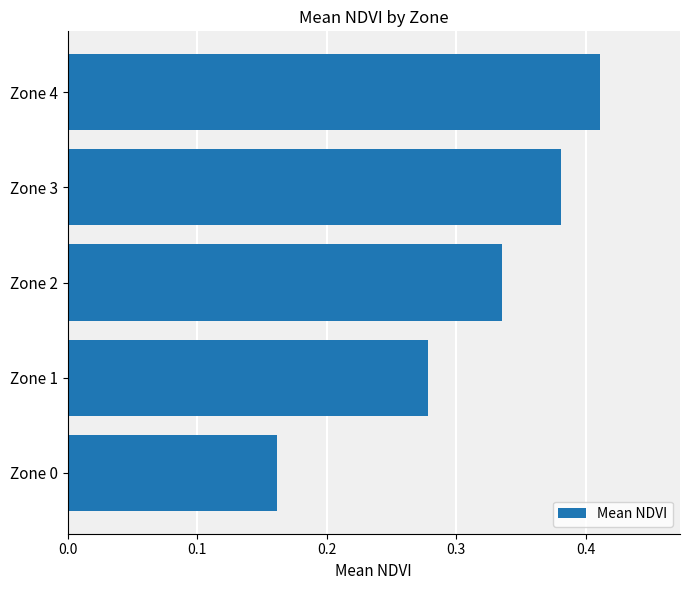

What is the sum of the values at Zone 3 and Zone 0?

0.5